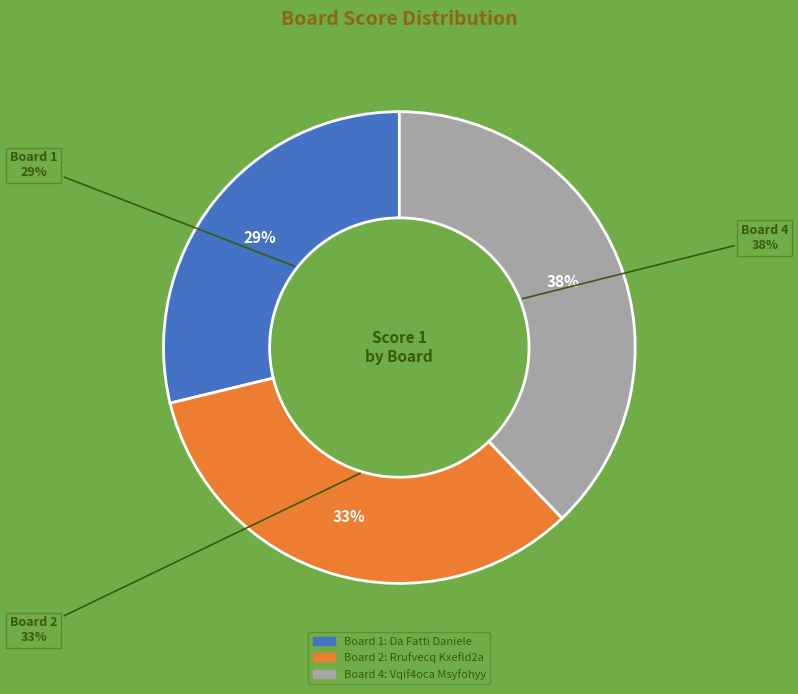

What is the smallest slice in the pie chart?

1